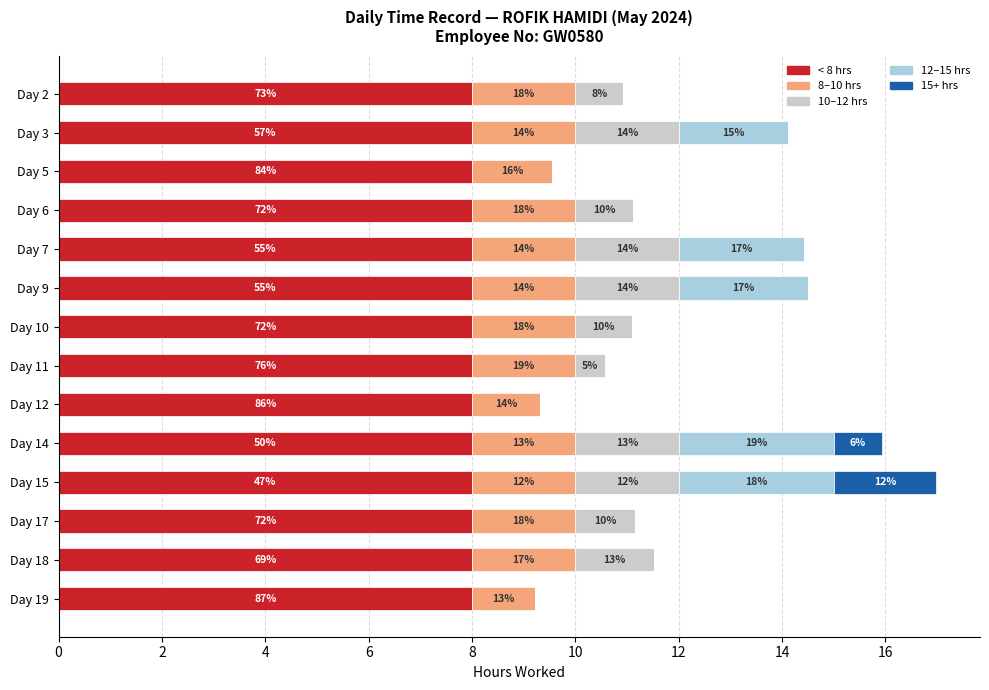

What are all the series names shown in the legend?

< 8 hrs, 8–10 hrs, 10–12 hrs, 12–15 hrs, 15+ hrs